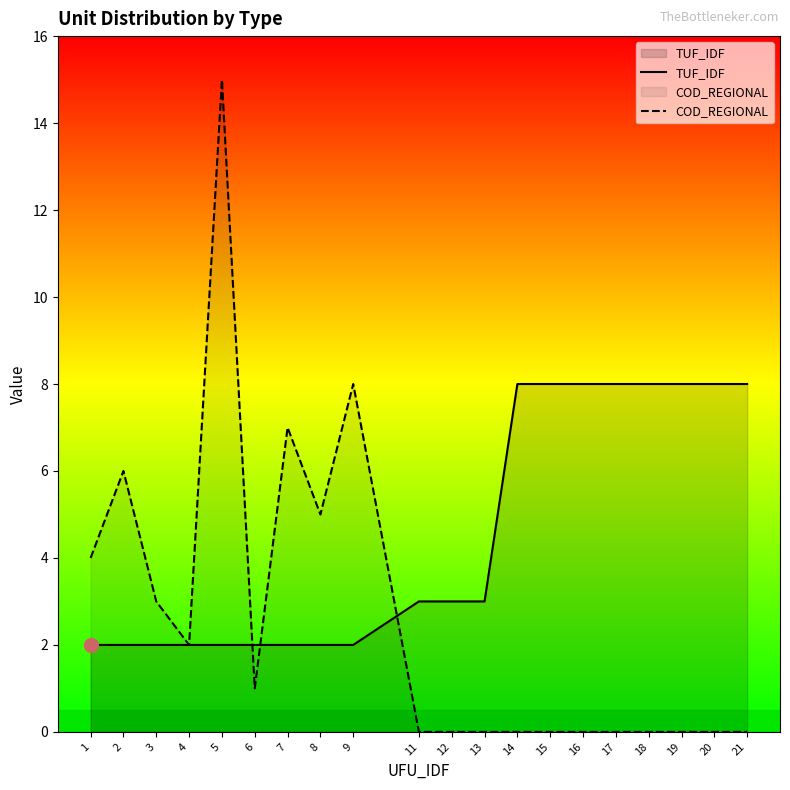

Which series has the widest spread of values?

COD_REGIONAL